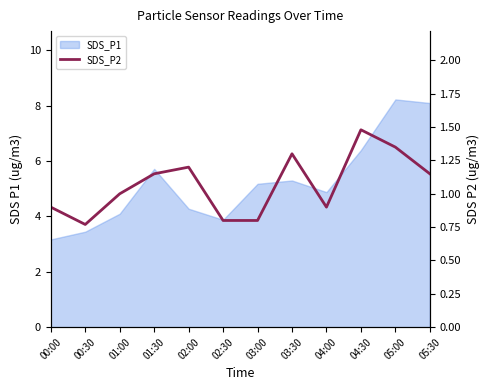

True or false: the data shows 1.2 at 02:00.

True